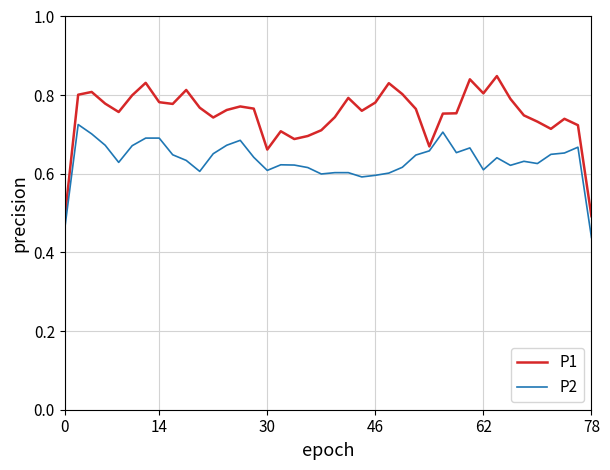

What is the difference between the maximum and minimum values in the P2 series?

0.3